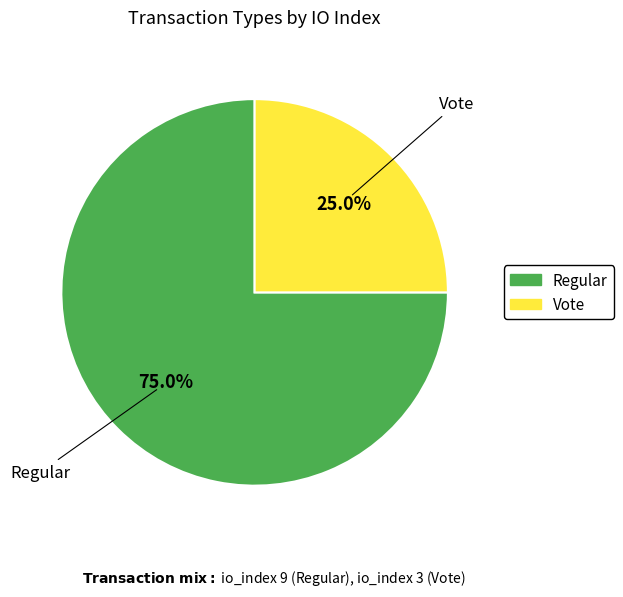

Is there a majority slice in this chart?

Yes